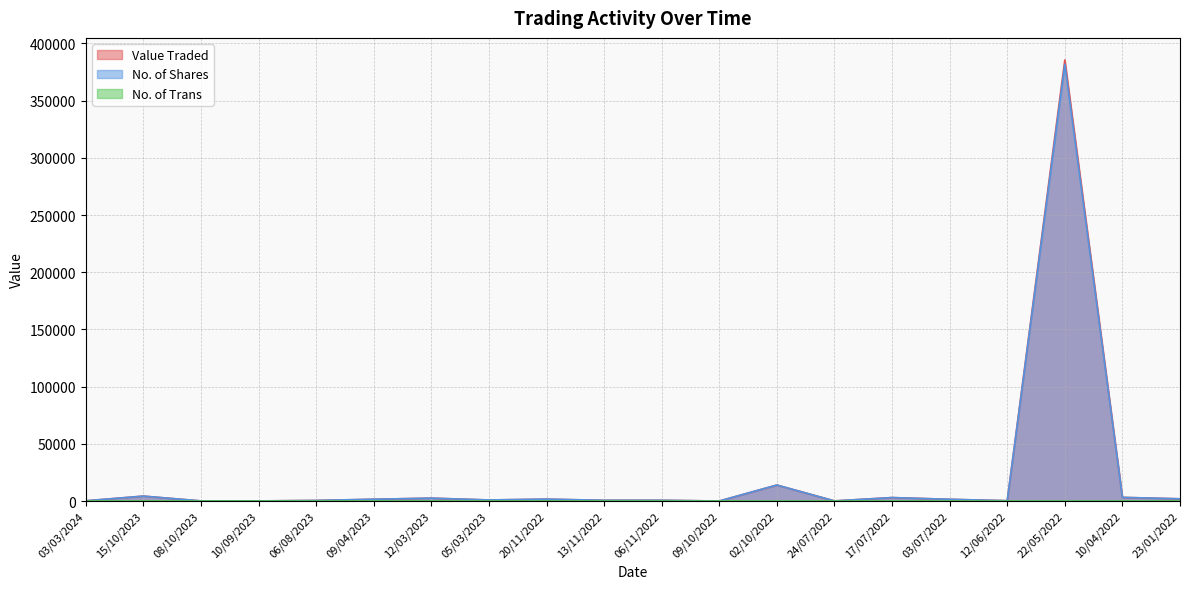

True or false: Value Traded has a value of 205 at 03/03/2024.

True